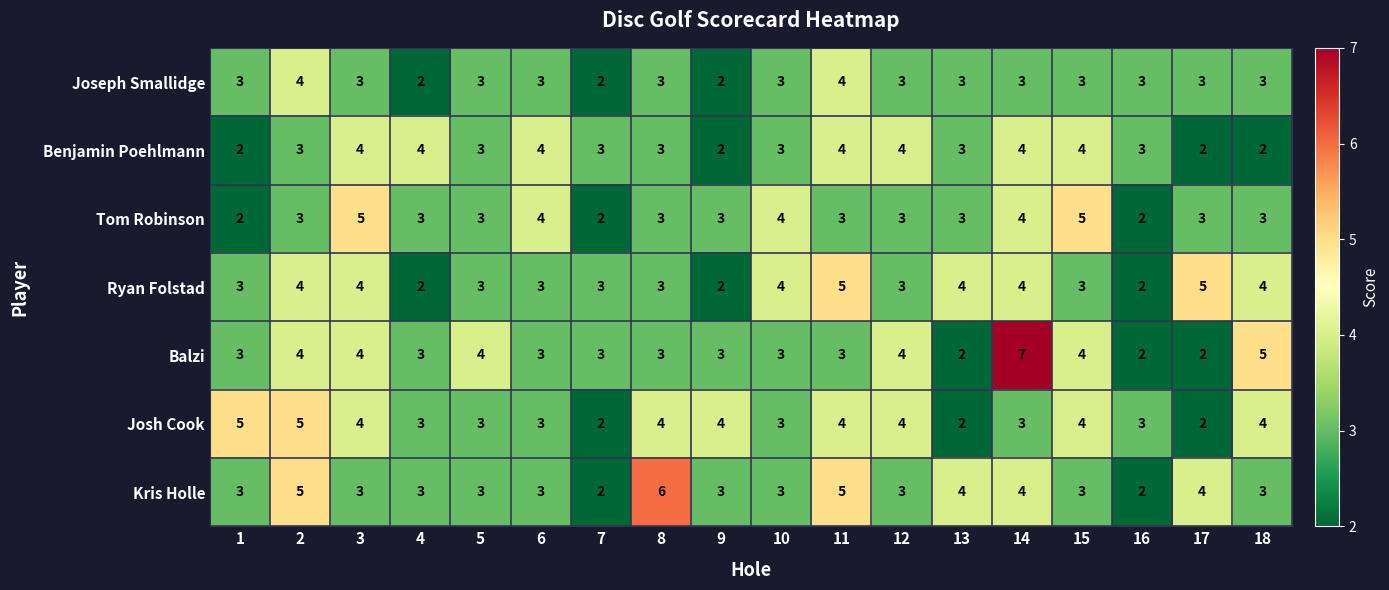

What is the average value of the Kris Holle series?

3